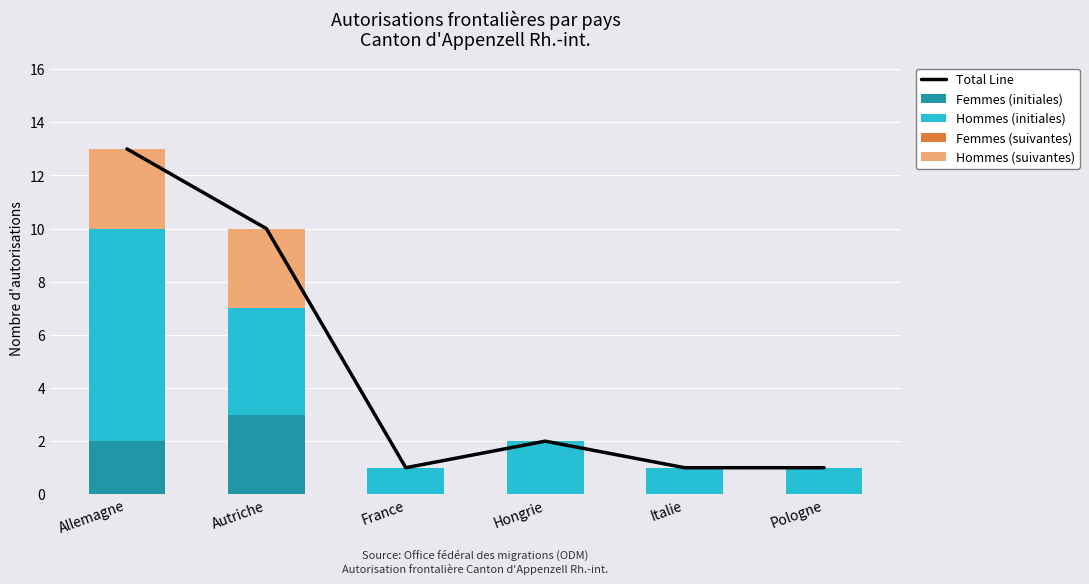

What is the spread (max minus min) of values at Autriche?

10